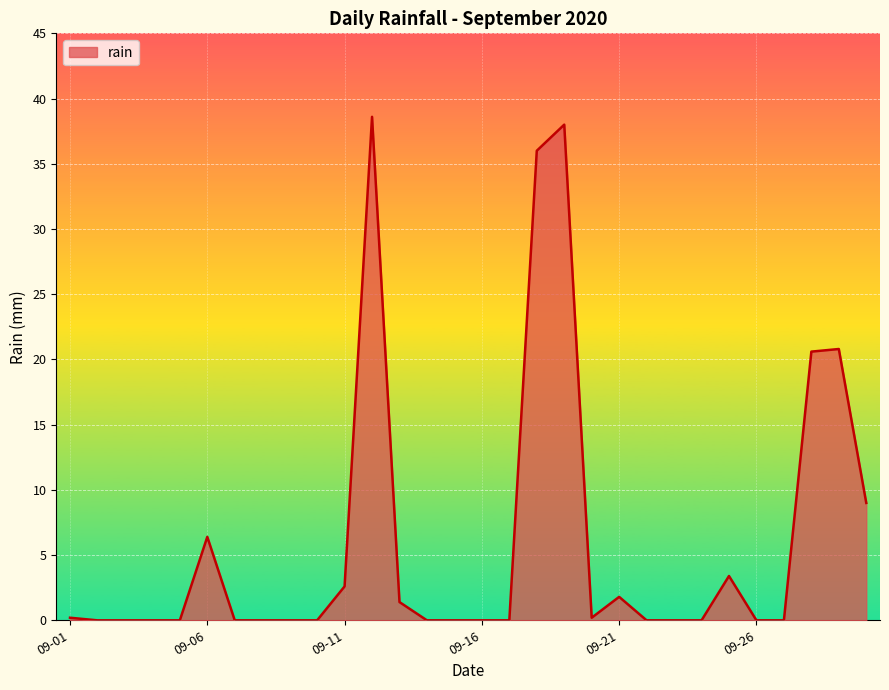

What is the average value?

6.0